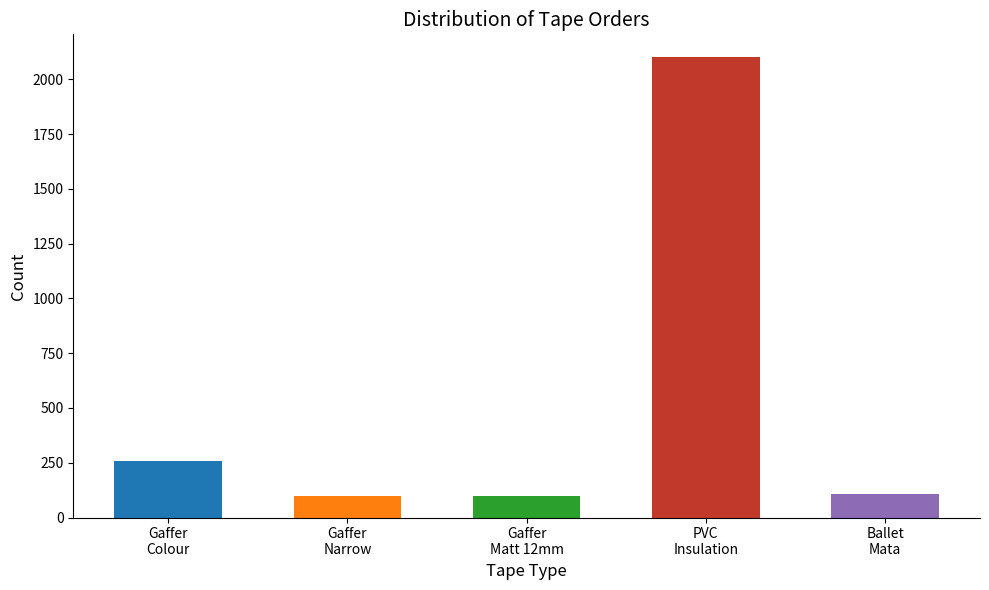

What is the greatest value displayed?

2100